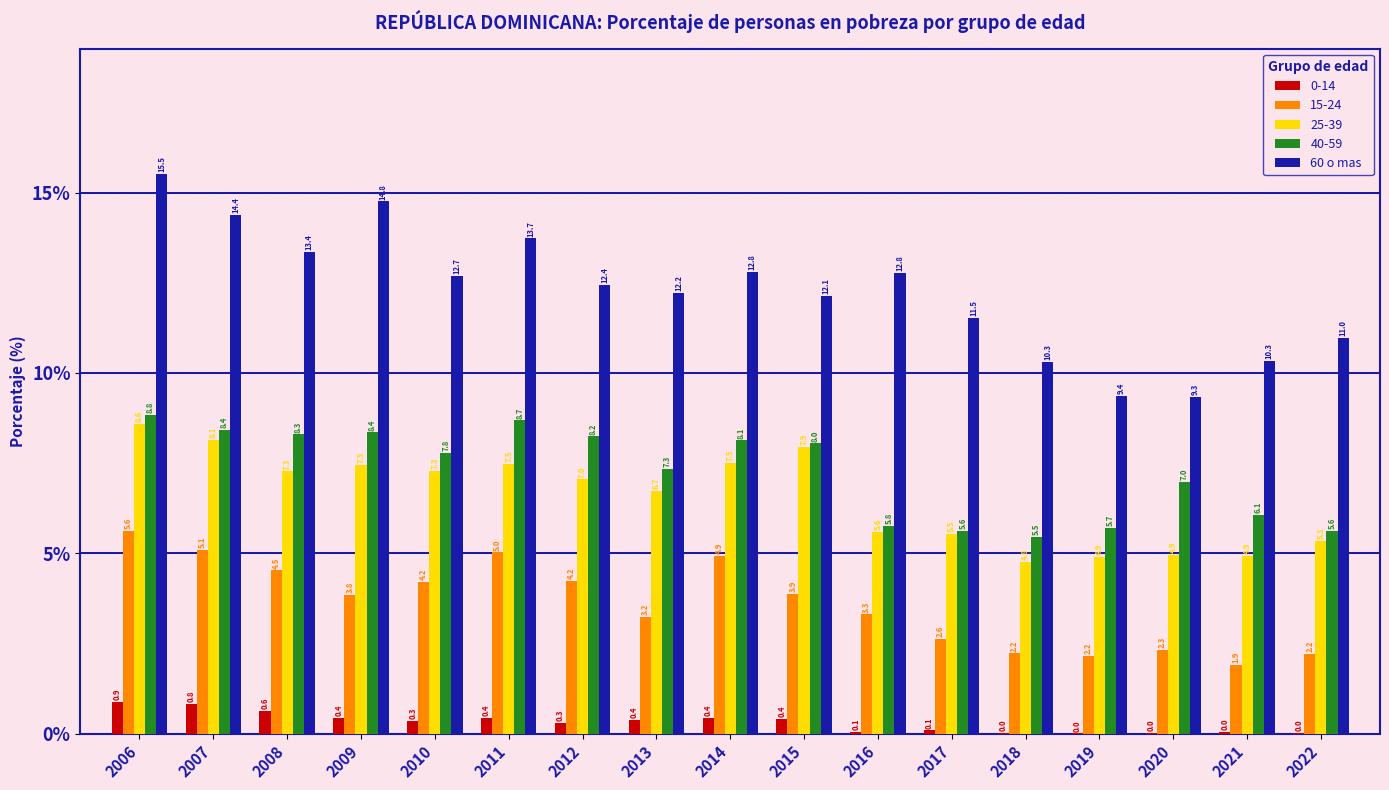

Between 2013 and 2016, which series saw the biggest shift?

40-59